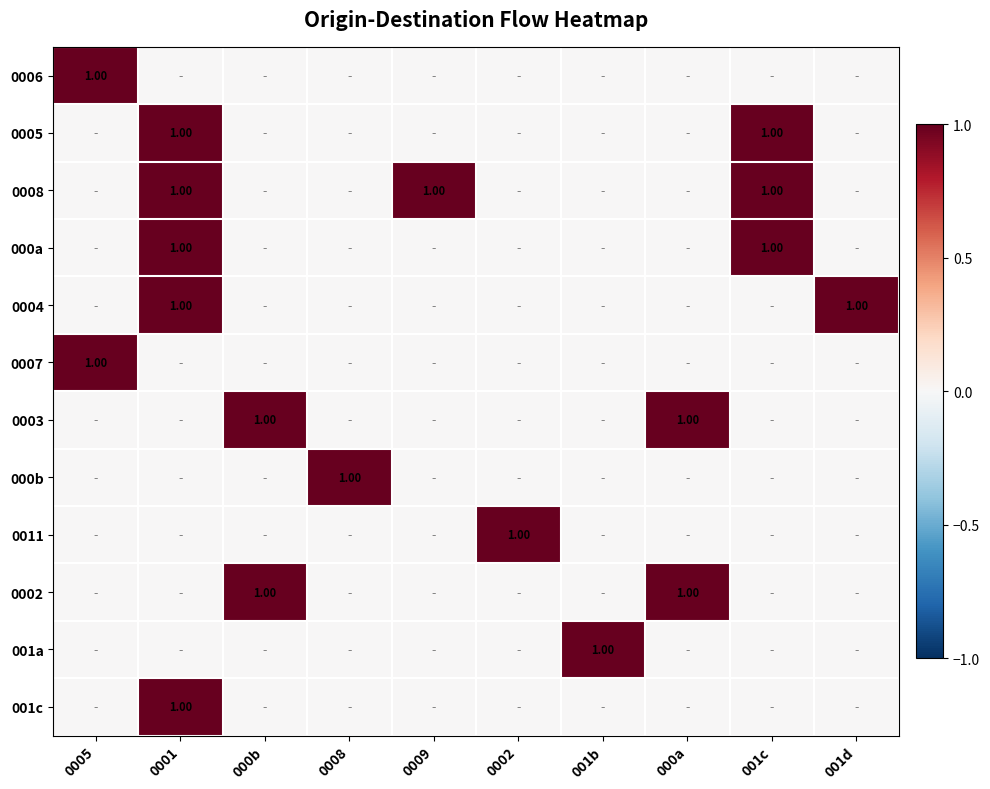

How many distinct data groups are displayed?

12